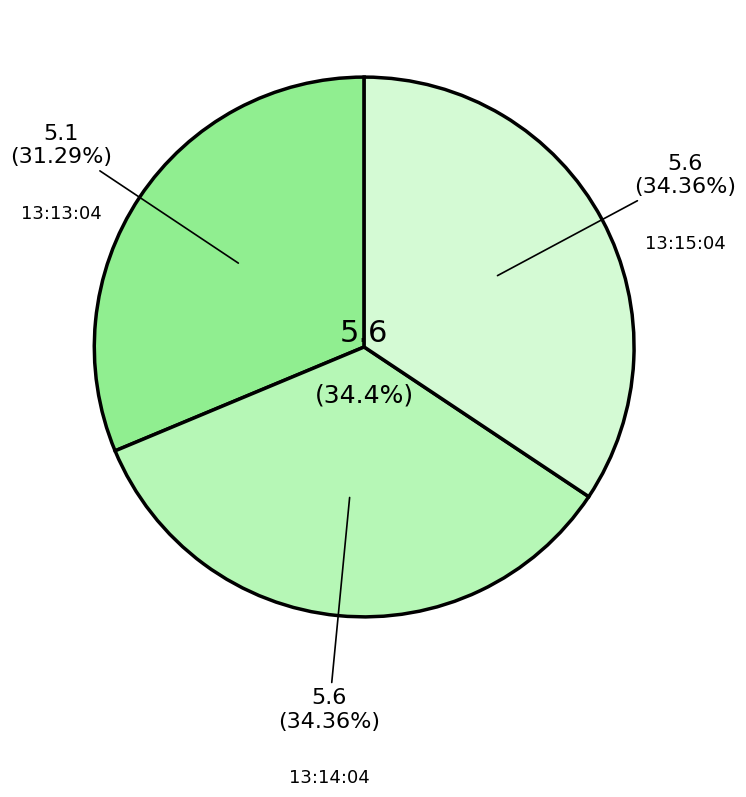

Between 2023-01-19T13:14:04.354Z and 2023-01-19T13:13:04.046Z, which is larger?

2023-01-19T13:14:04.354Z